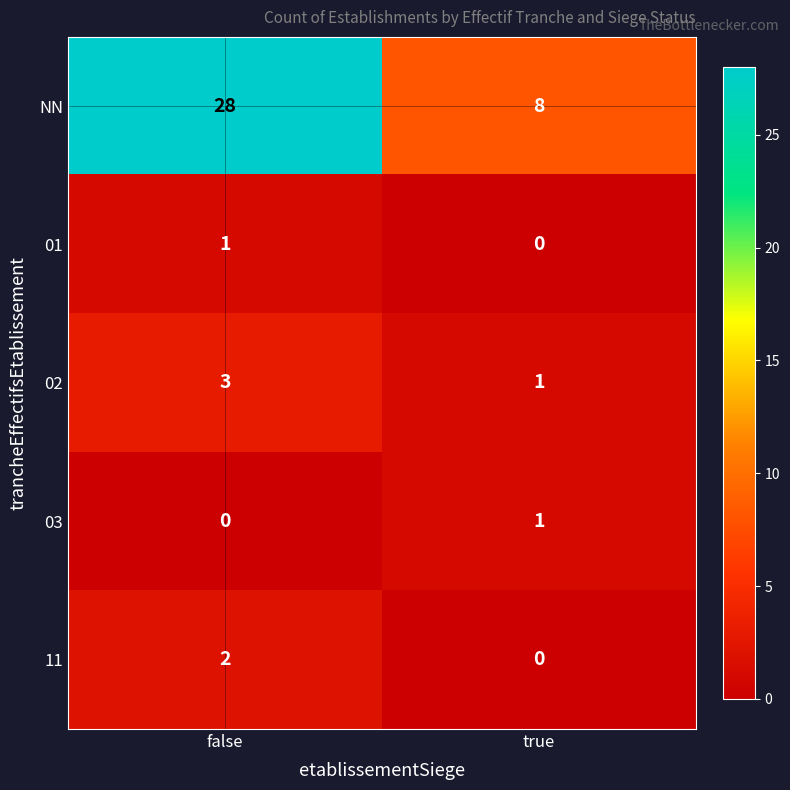

Which series has the largest total across all categories?

NN